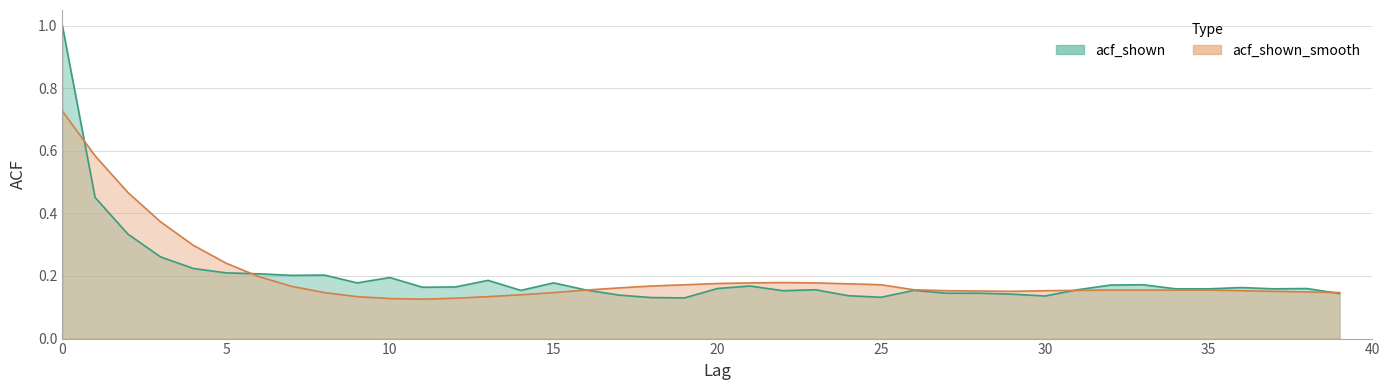

Between 30 and 19, which is larger?

30